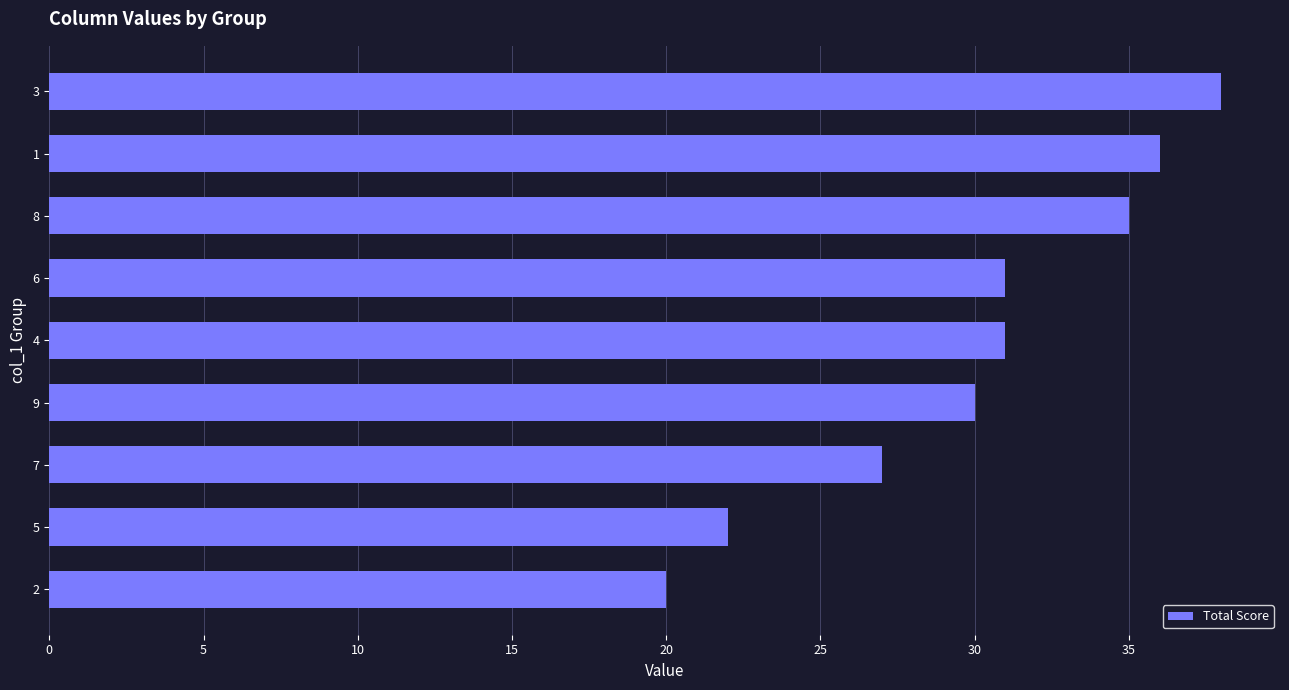

Are the bars horizontal?

Yes